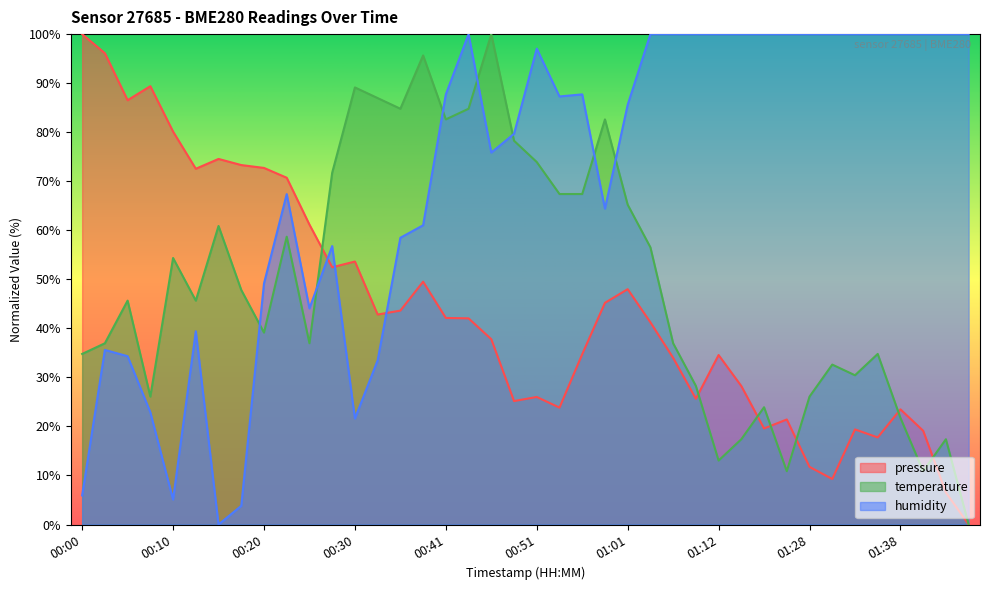

Which series has the largest range (max minus min)?

pressure